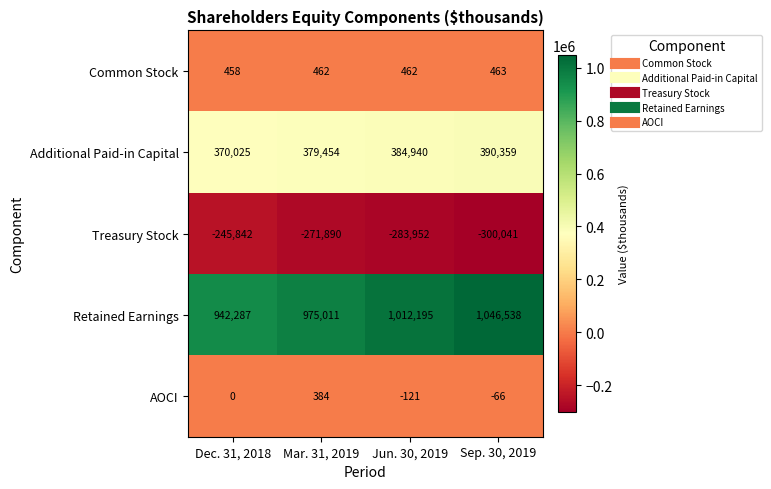

Where is Common Stock nearest to the value 460?

Dec. 31, 2018